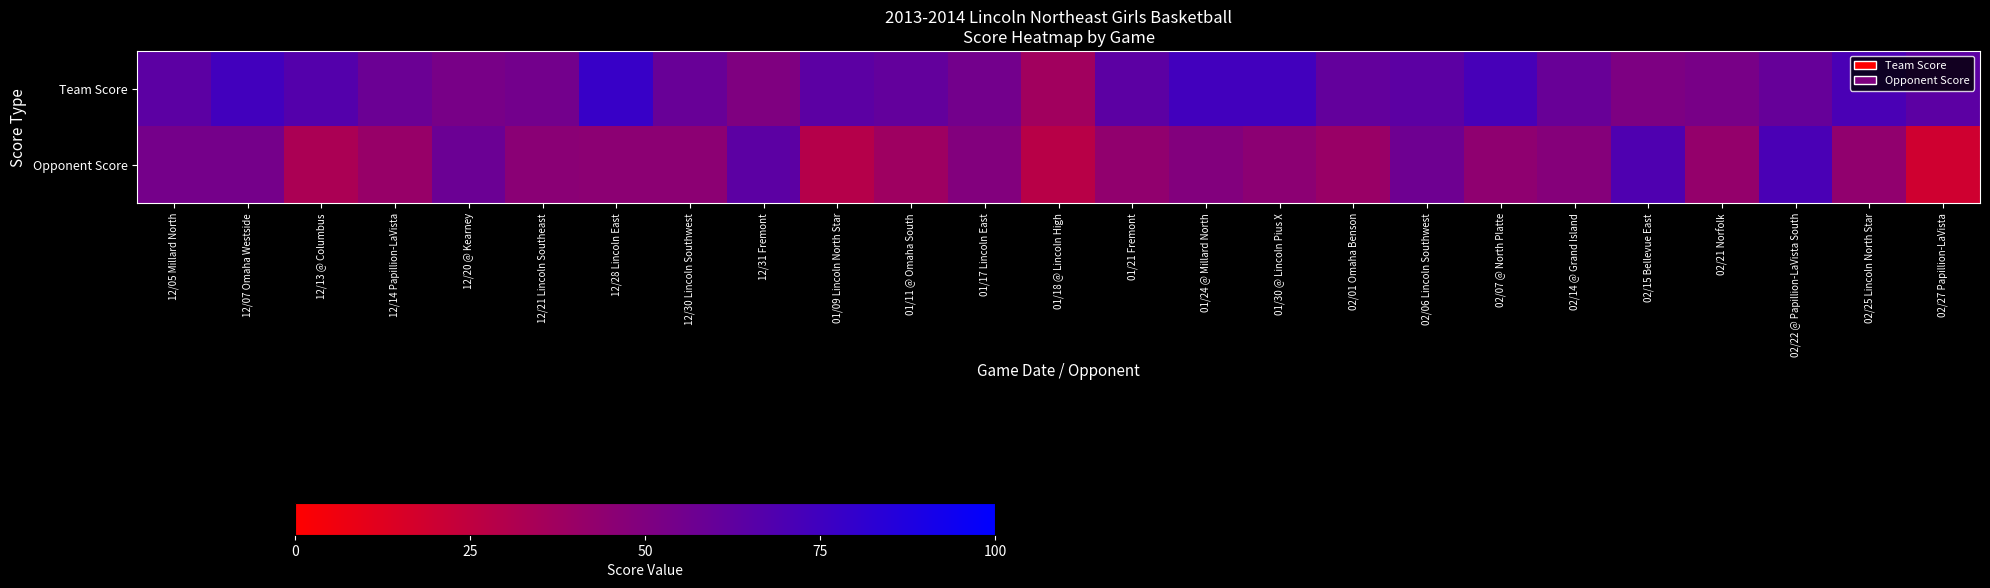

What is the spread (max minus min) of values at 01/24 @ Millard North?

25